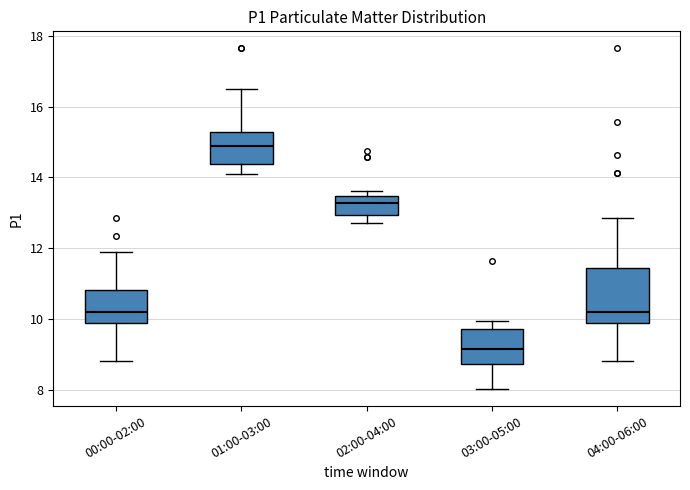

Reading left to right, transcribe this box plot: for each box, give where its median line is, the range the box spans, and where its two whiskers end, as read against the y-axis. The values are not printed on the chart, so give them approximately, as read against the axis.

00:00-02:00: median 10.2, box 9.8 to 10.8, whiskers 8.8 to 12.0
01:00-03:00: median 14.8, box 14.4 to 15.2, whiskers 14.2 to 16.6
02:00-04:00: median 13.2, box 13.0 to 13.4, whiskers 12.8 to 13.6
03:00-05:00: median 9.2, box 8.8 to 9.8, whiskers 8.0 to 10.0
04:00-06:00: median 10.2, box 9.8 to 11.4, whiskers 8.8 to 12.8